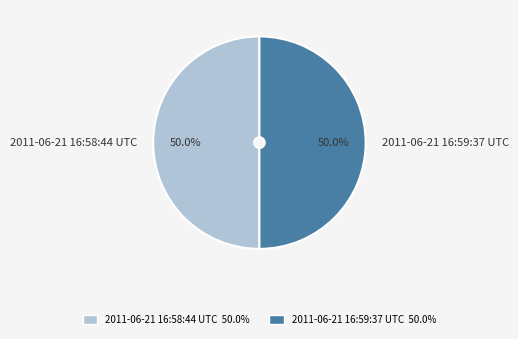

Is the sum of 2011-06-21 16:58:44 UTC and 2011-06-21 16:59:37 UTC greater than half?

Yes